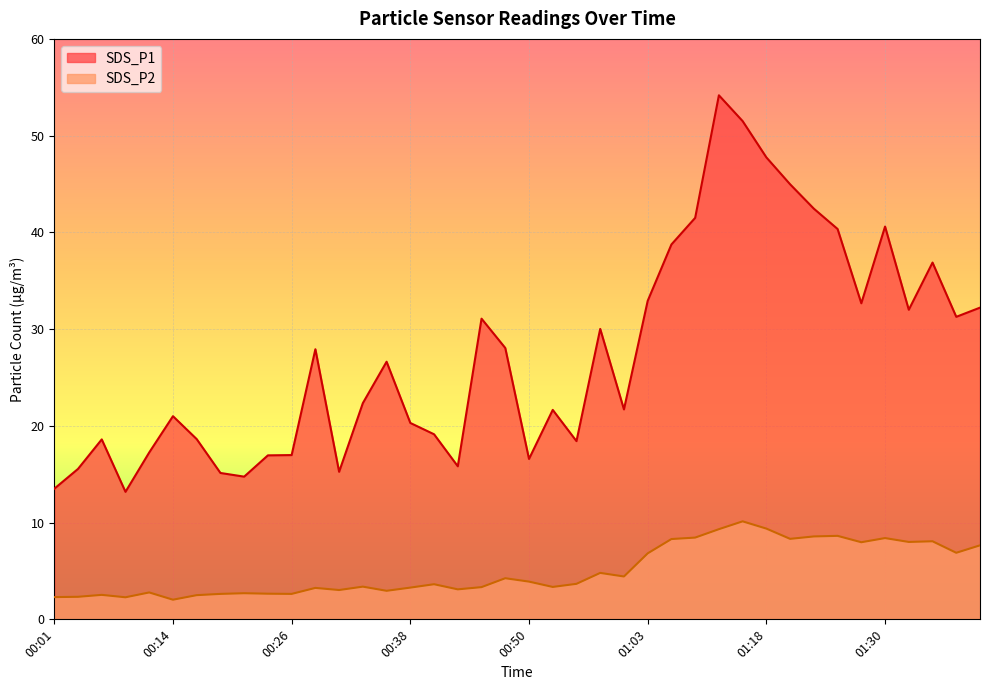

What is the lowest value of the SDS_P1 series?

13.2